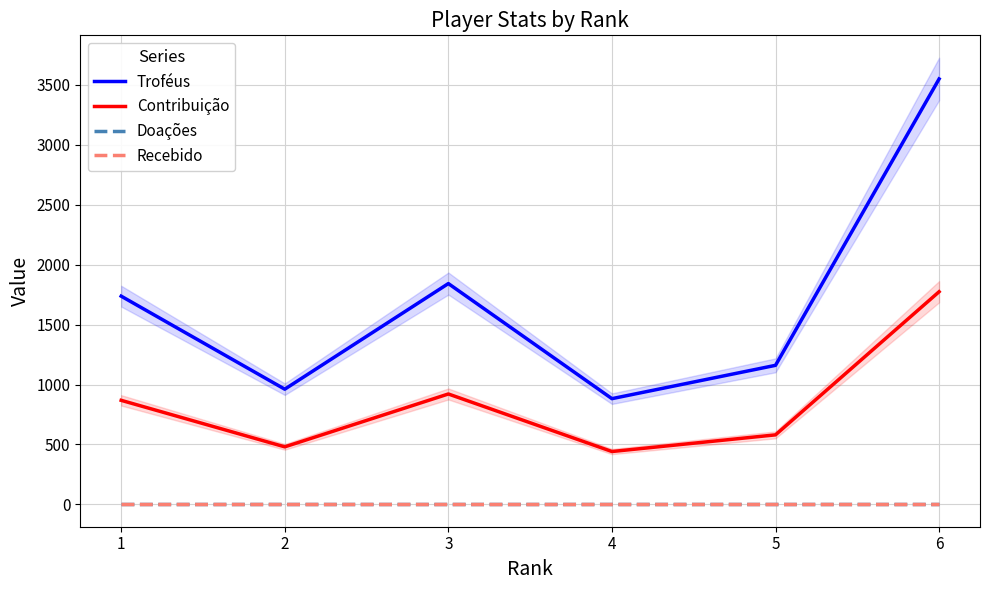

What is the difference between the maximum and minimum values in the Contribuição series?

1333